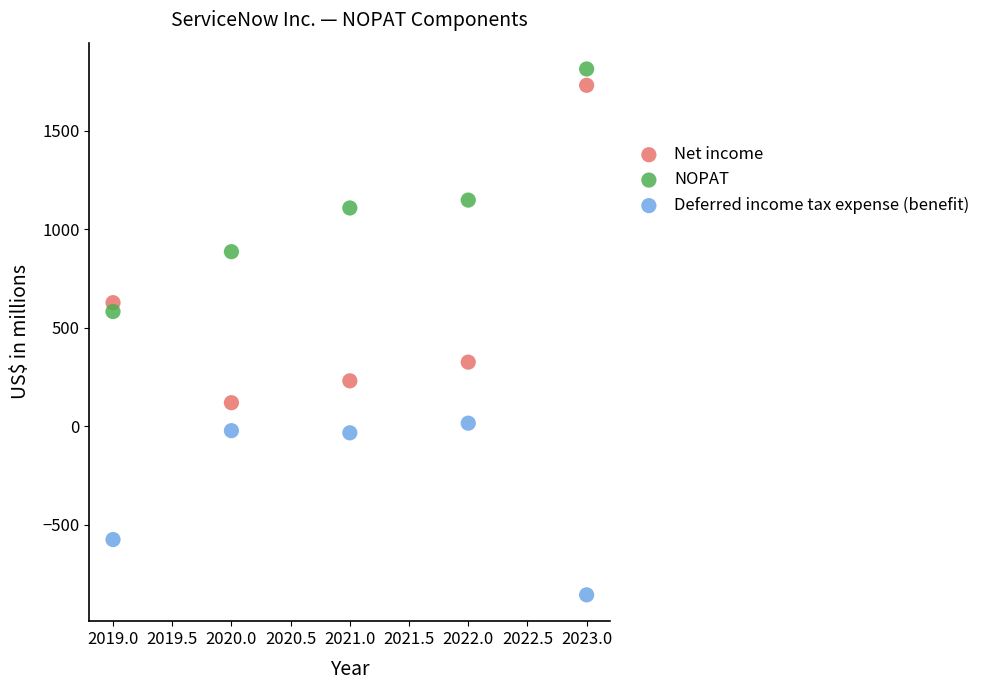

Which series has the widest spread of Y values?

Net income